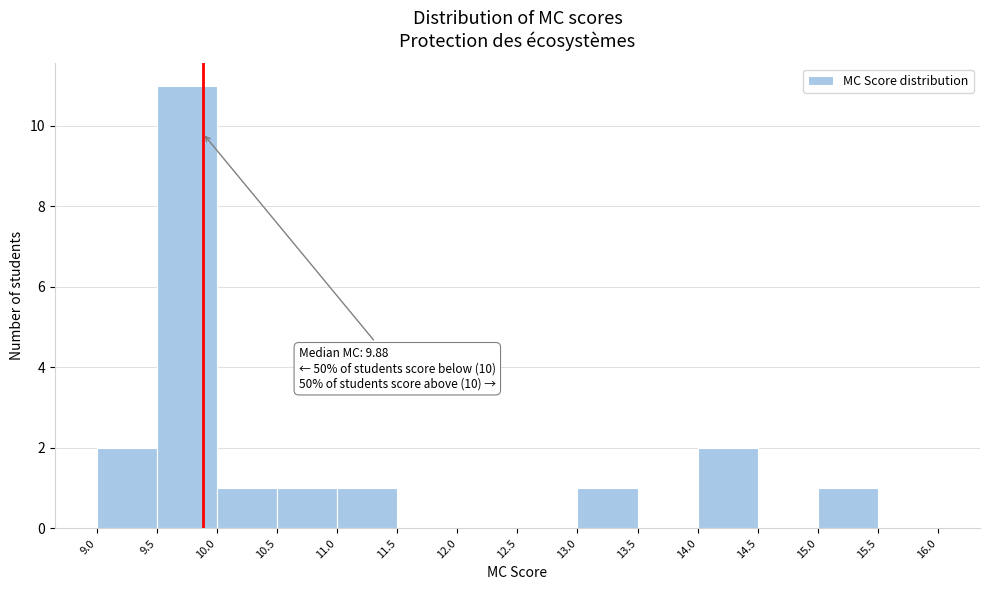

Over which range of the x-axis is the bar tallest?

9.5 to 10.0